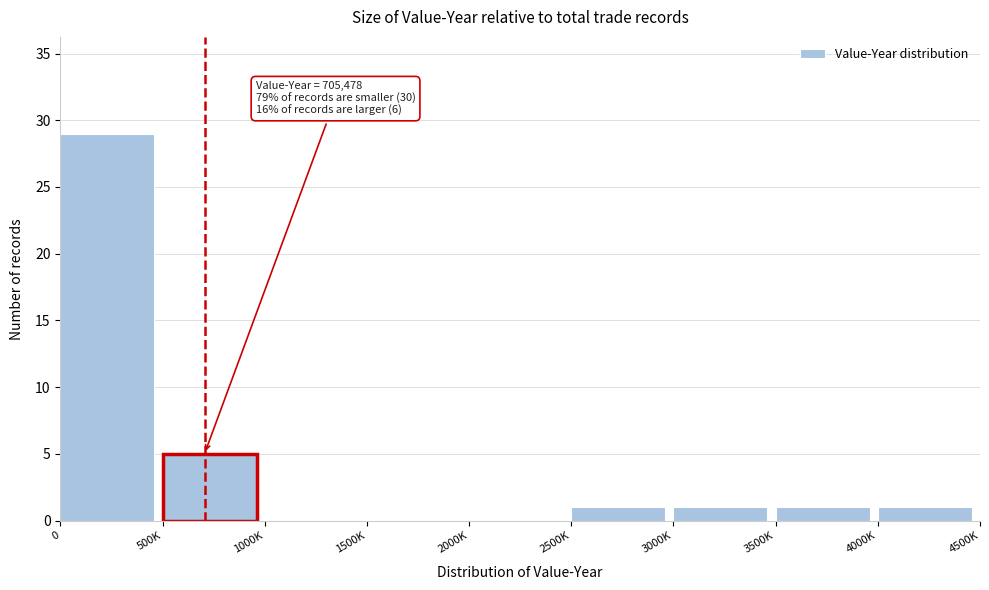

Reading right to left, extract all data points from this chart.

4000K=1	3500K=1	3000K=1	2500K=1	2000K=0	1500K=0	1000K=0	500K=5	0=29